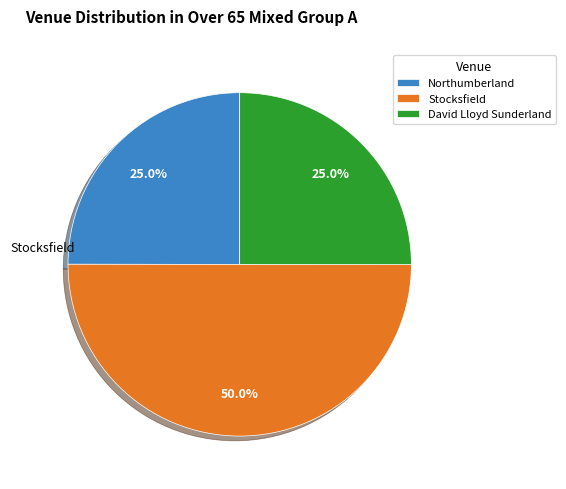

True or false: Stocksfield accounts for 38% of the total.

False